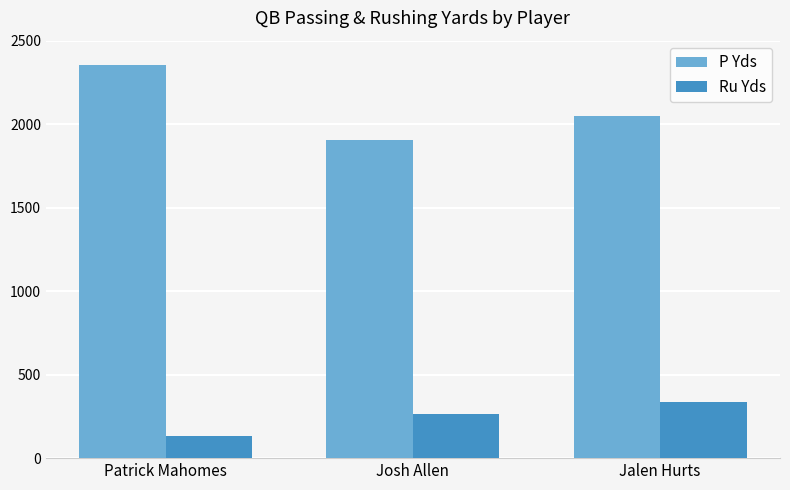

Which series changed the most between Patrick Mahomes and Josh Allen?

P Yds